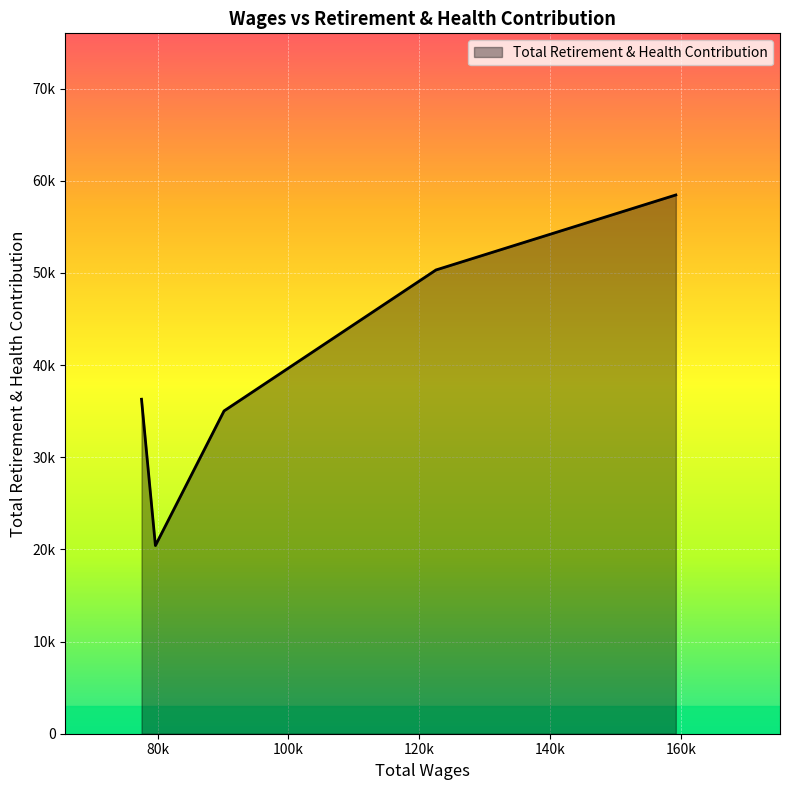

Is this an area chart (filled region under the line)?

Yes